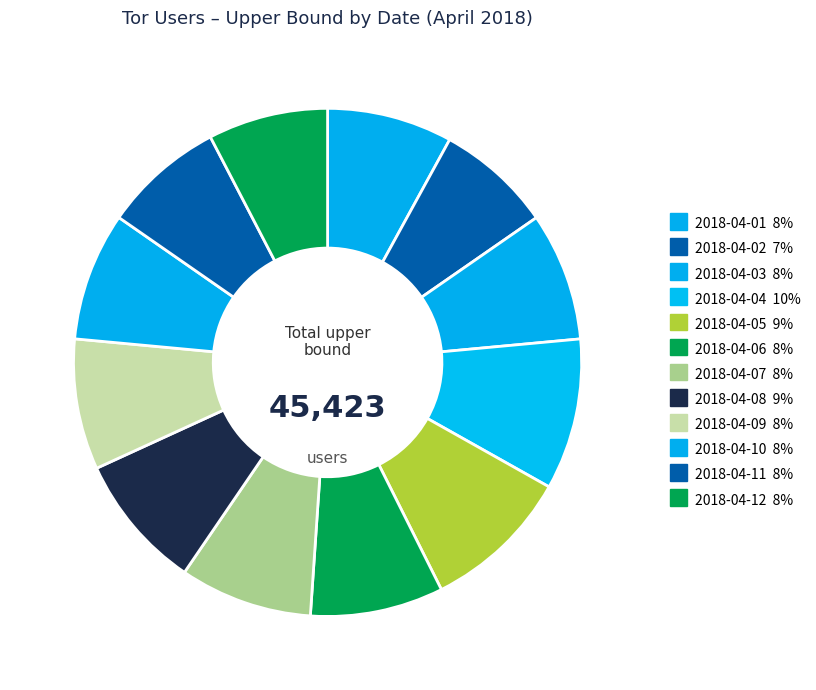

How many segments does this pie chart have?

12